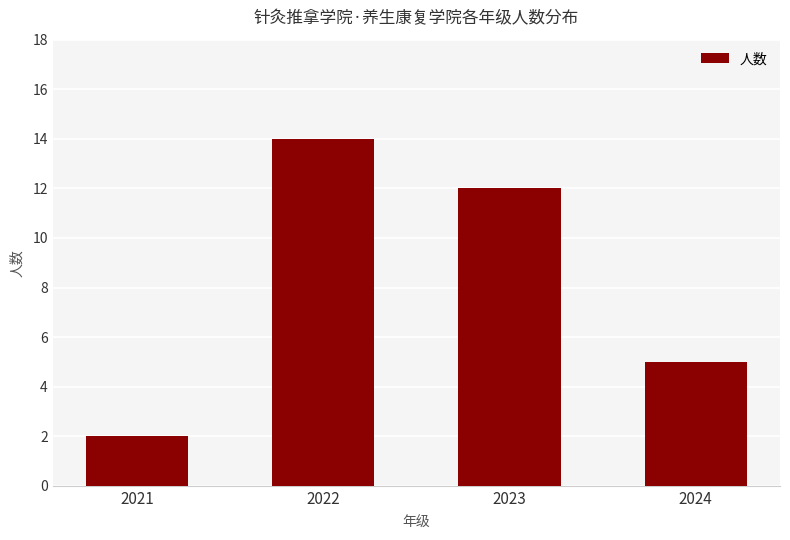

At which label does the data first exceed 12?

2022